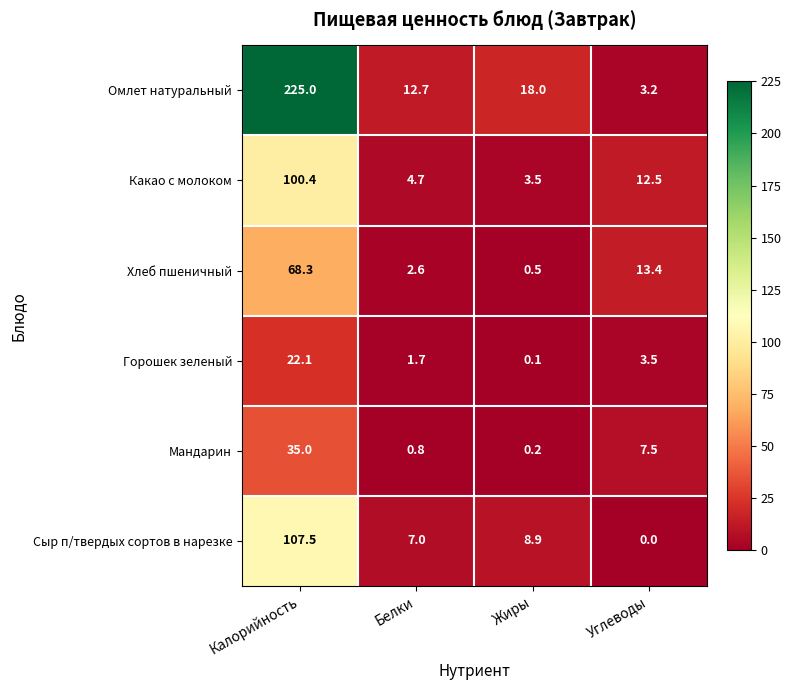

What is the average value of the Какао с молоком series?

30.3